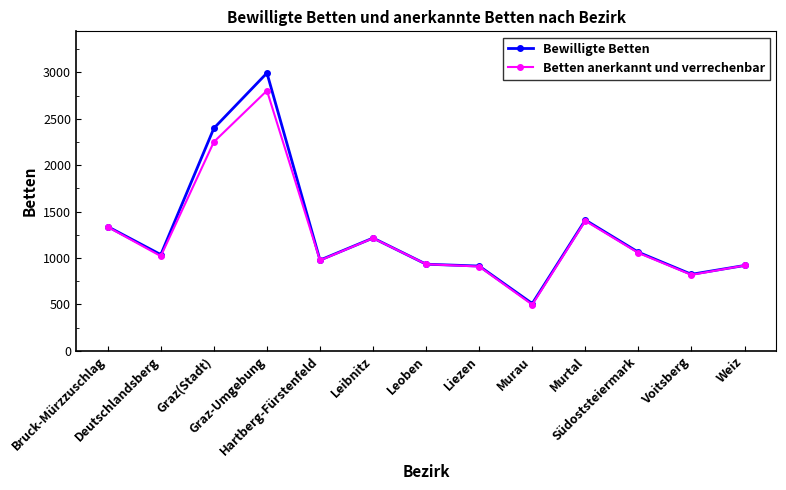

True or false: Betten anerkannt und verrechenbar has a value of 1865 at Murtal.

False